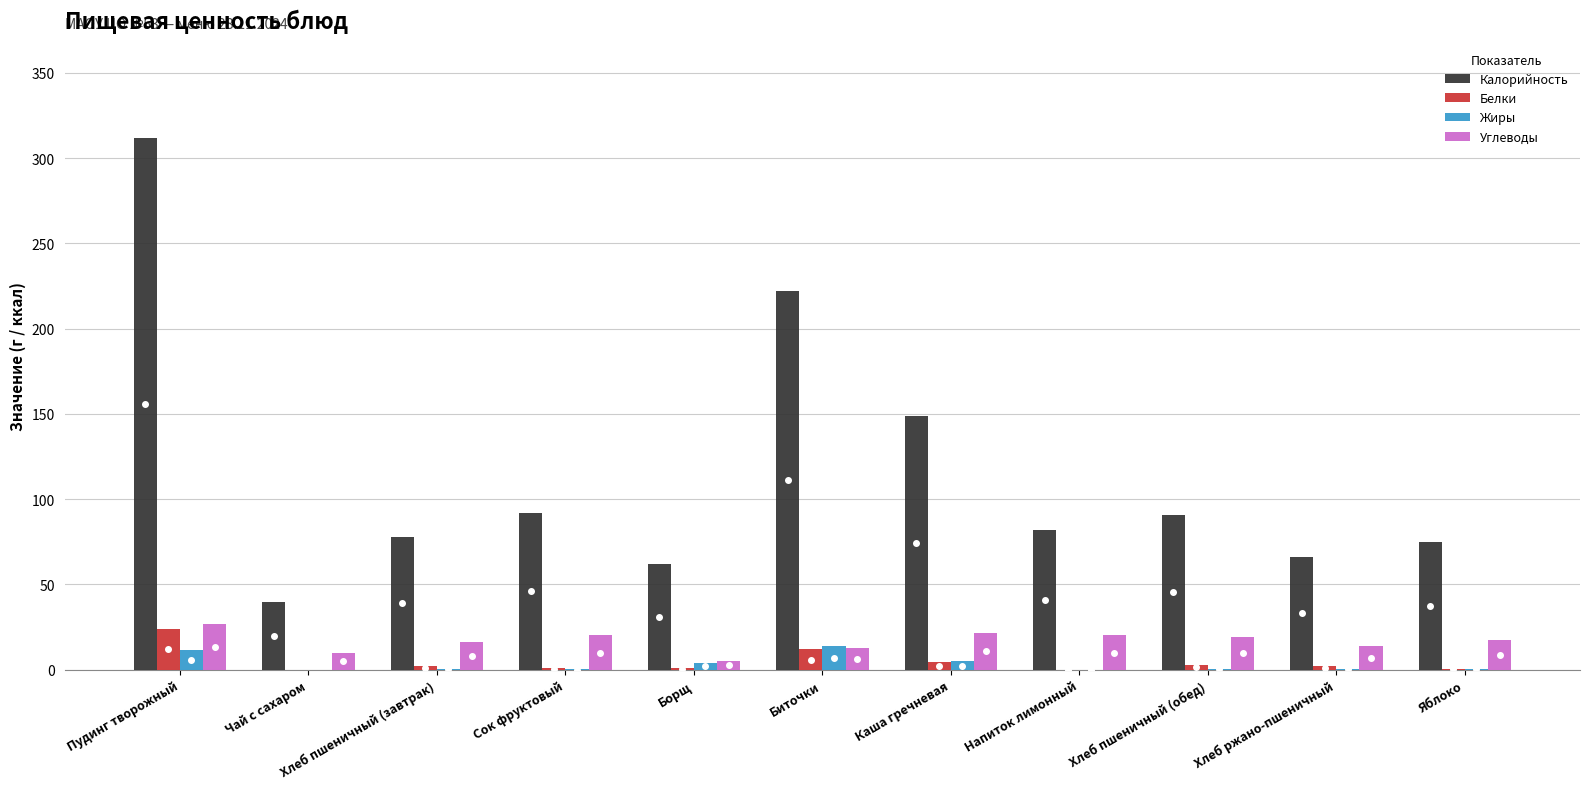

Which series has the largest total across all categories?

Калорийность